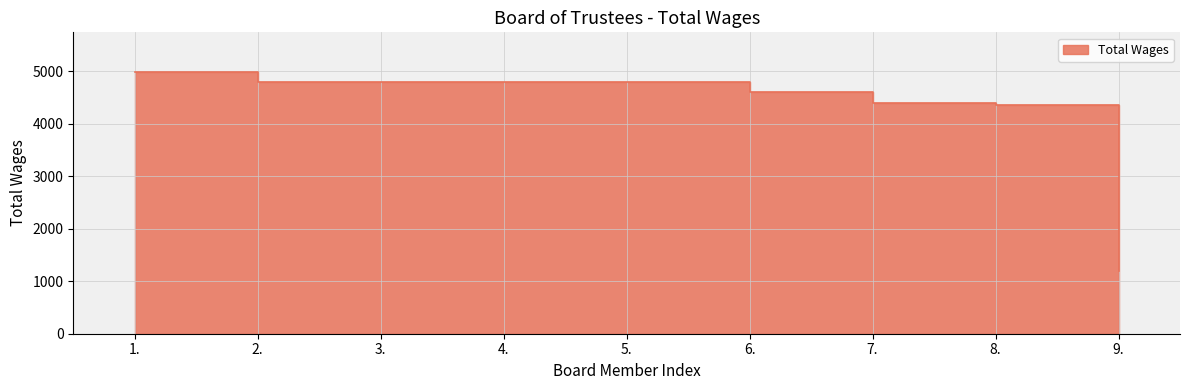

How many values are below 4800?

4